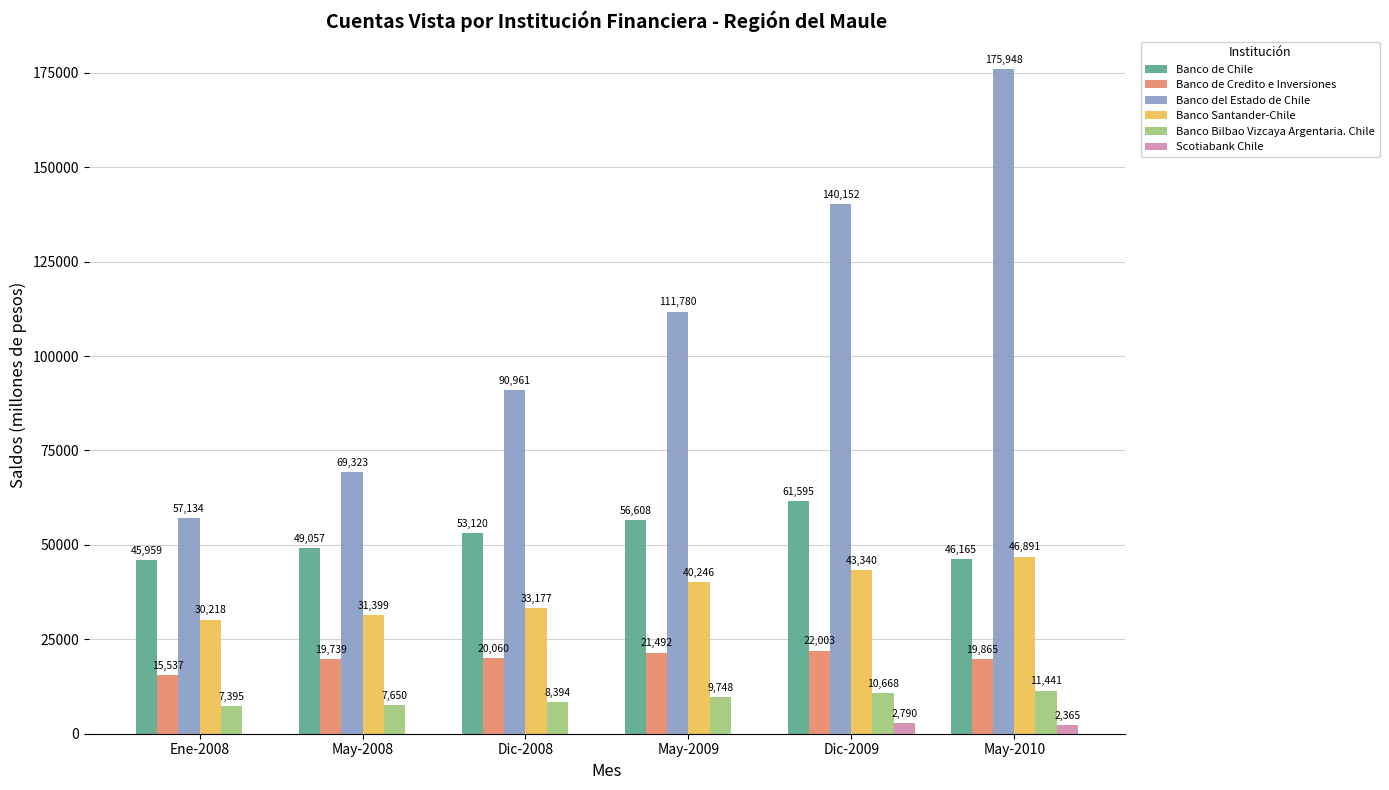

How many Banco del Estado de Chile values are between 69323 and 140152?

4